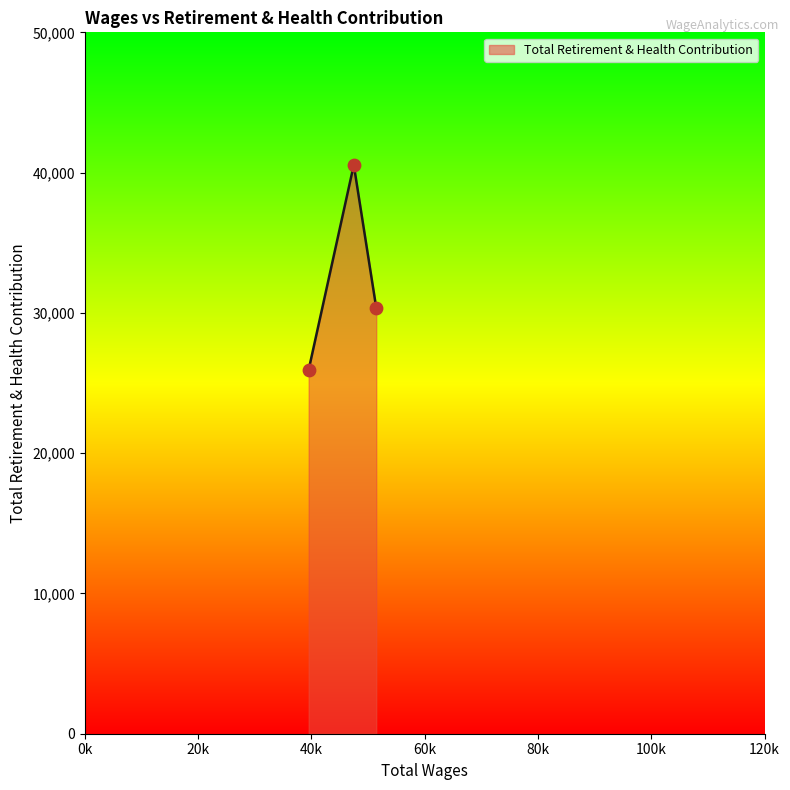

What is the difference between the maximum and minimum values?

14596